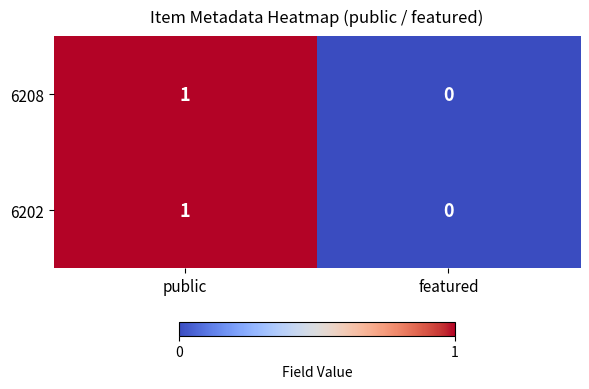

At which label is 6208 closest to 0?

featured